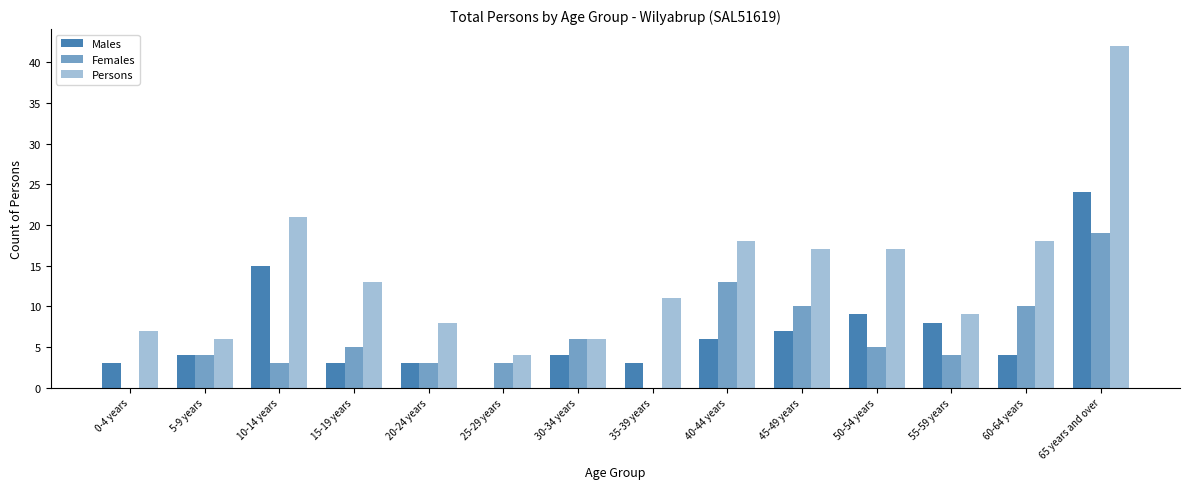

What is the spread (max minus min) of values at 30-34 years?

2